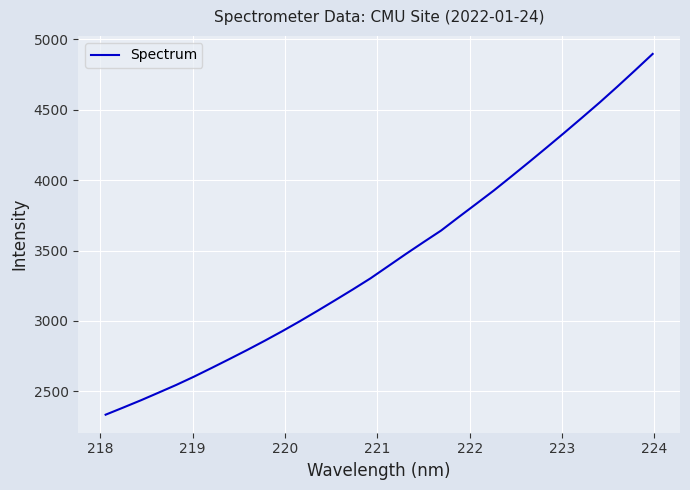

What is the minimum value shown in the chart?

2334.4